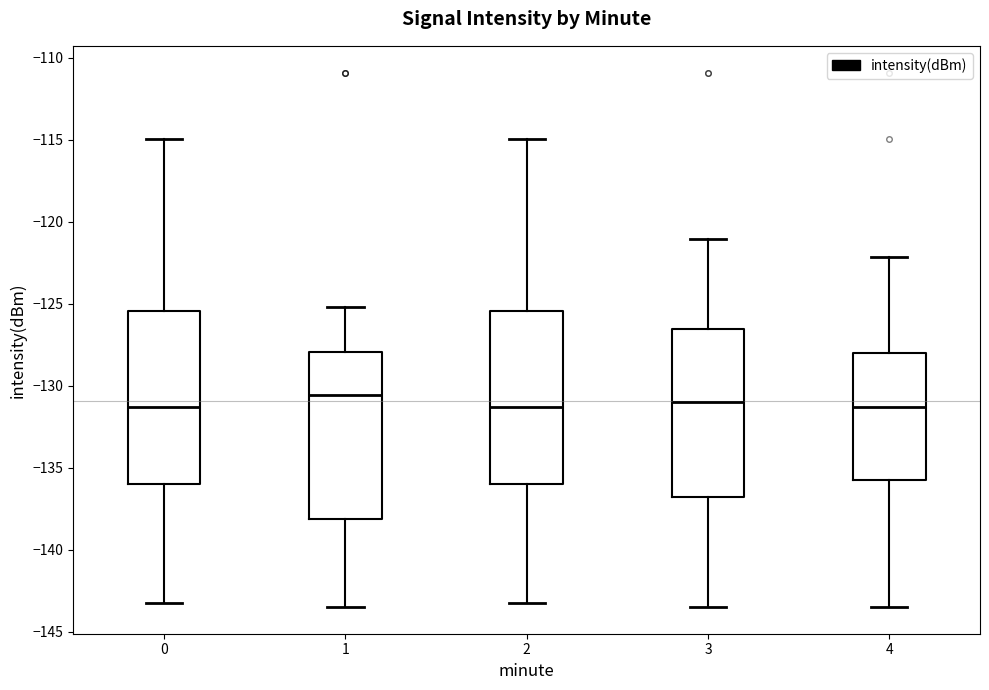

Reading left to right, transcribe this box plot: for each box, give where its median line is, the range the box spans, and where its two whiskers end, as read against the y-axis. The values are not printed on the chart, so give them approximately, as read against the axis.

0: median -131.5, box -136.0 to -125.5, whiskers -143.0 to -115.0
1: median -130.5, box -138.0 to -128.0, whiskers -143.5 to -125.0
2: median -131.5, box -136.0 to -125.5, whiskers -143.0 to -115.0
3: median -131.0, box -137.0 to -126.5, whiskers -143.5 to -121.0
4: median -131.5, box -136.0 to -128.0, whiskers -143.5 to -122.0